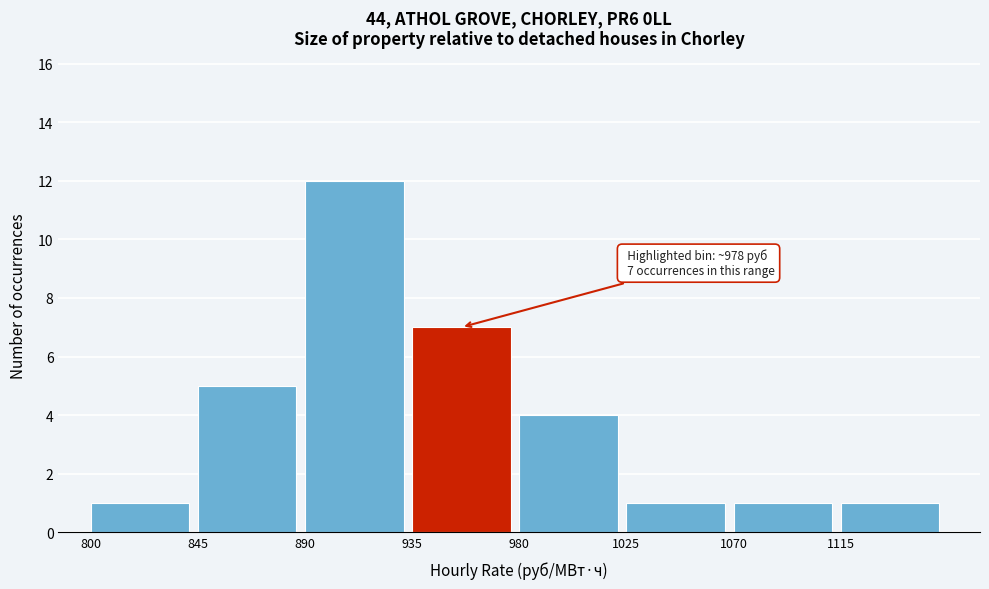

Which range on the x-axis has the tallest bar?

890 to 935